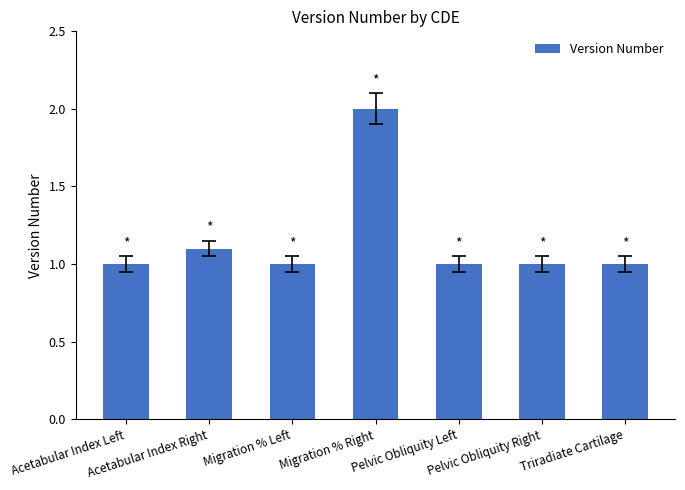

What is the change in value from Acetabular Index Left to Acetabular Index Right?

+0.1